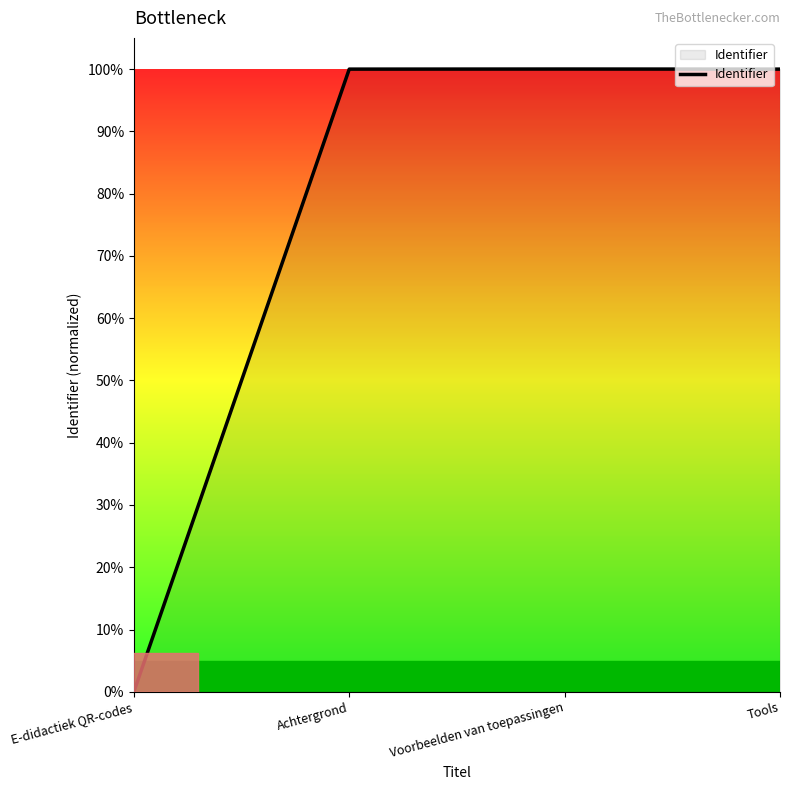

What is the label of the 2nd point from the right?

Voorbeelden van toepassingen